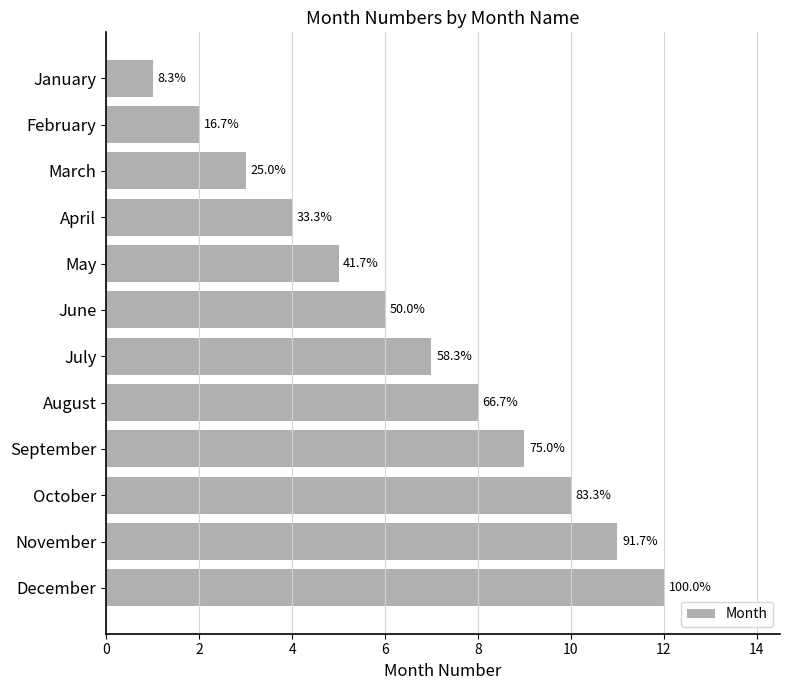

Does the chart contain any negative values?

No